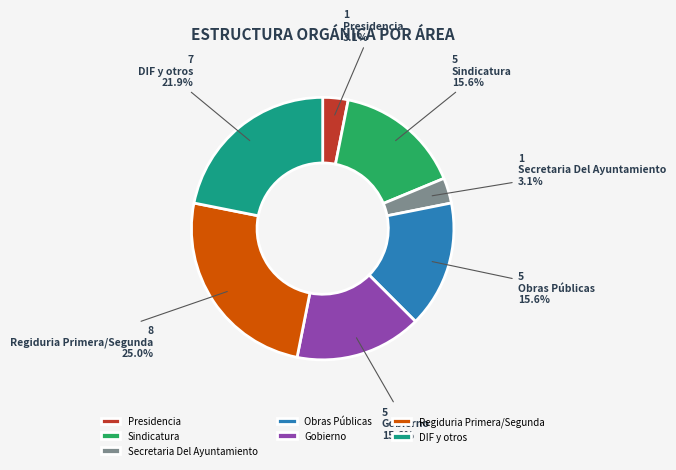

To the nearest percent, what is the combined percentage of DIF y otros and Regiduria Primera/Segunda?

47%